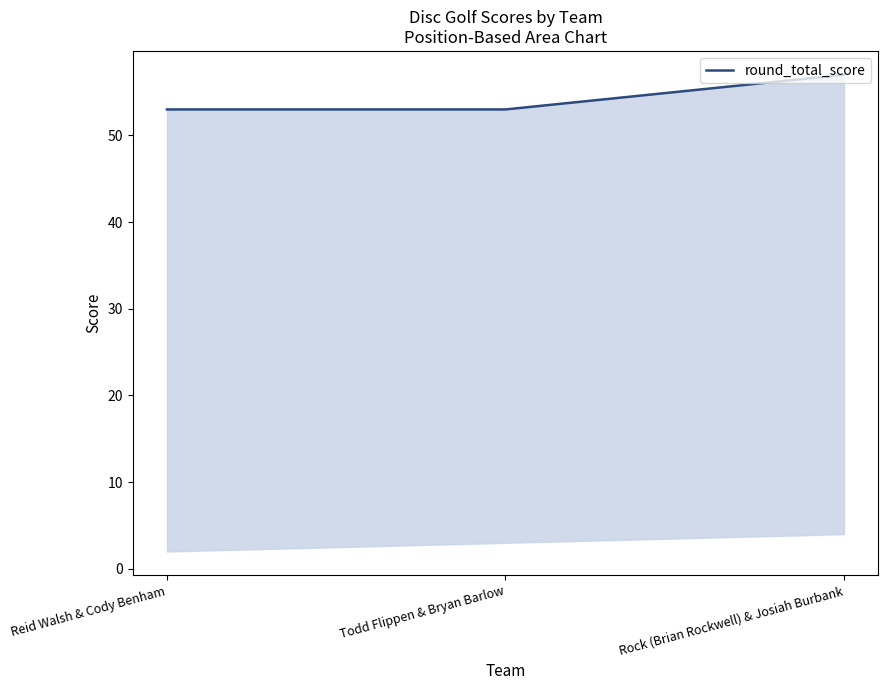

Which label corresponds to the largest value in the chart?

Rock (Brian Rockwell) & Josiah Burbank